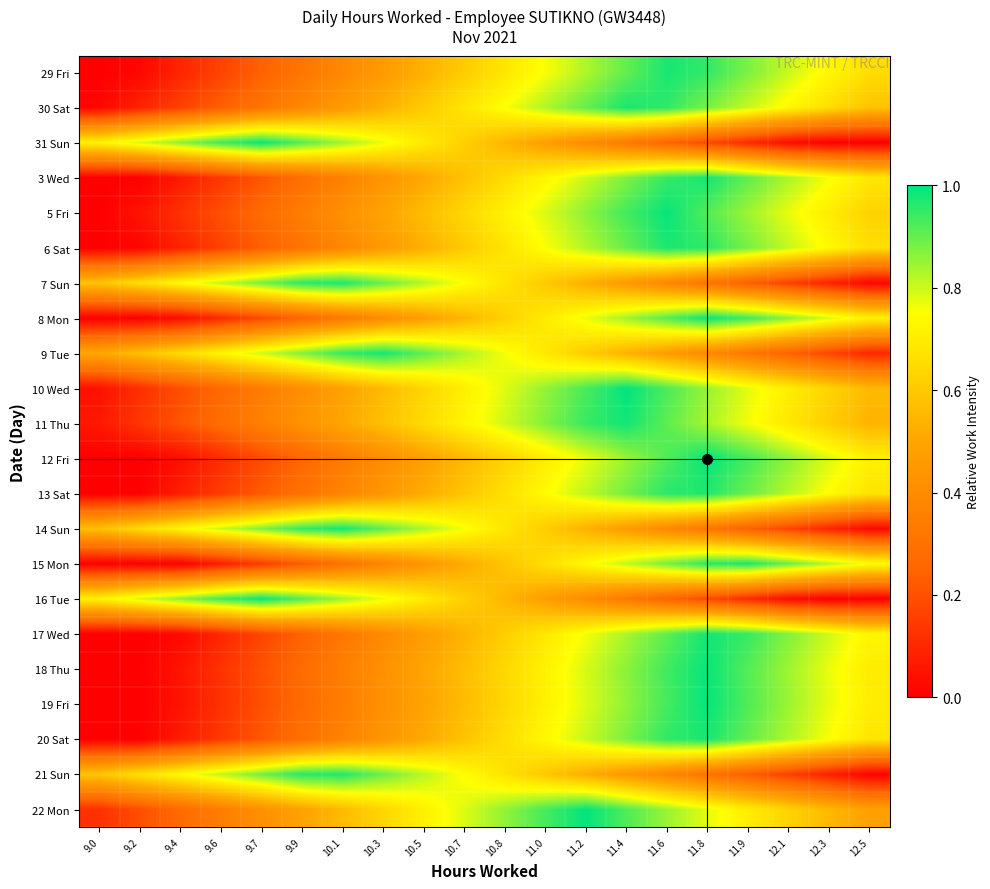

Reading left to right, transcribe all the data shown in this chart.

29 Fri: 9.0=0.0	9.2=0.0	9.4=0.1	9.6=0.2	9.7=0.2	9.9=0.3	10.1=0.4	10.3=0.5	10.5=0.5	10.7=0.6	10.8=0.7	11.0=0.8	11.2=0.8	11.4=0.9	11.6=1.0	11.8=1.0	11.9=0.9	12.1=0.8	12.3=0.7	12.5=0.7
30 Sat: 9.0=0.0	9.2=0.1	9.4=0.2	9.6=0.2	9.7=0.3	9.9=0.4	10.1=0.5	10.3=0.5	10.5=0.6	10.7=0.7	10.8=0.8	11.0=0.8	11.2=0.9	11.4=1.0	11.6=1.0	11.8=0.9	11.9=0.8	12.1=0.7	12.3=0.7	12.5=0.6
31 Sun: 9.0=0.7	9.2=0.8	9.4=0.9	9.6=0.9	9.7=1.0	9.9=0.9	10.1=0.8	10.3=0.8	10.5=0.7	10.7=0.6	10.8=0.5	11.0=0.5	11.2=0.4	11.4=0.3	11.6=0.3	11.8=0.2	11.9=0.1	12.1=0.0	12.3=0.0	12.5=0.0
3 Wed: 9.0=0.0	9.2=0.0	9.4=0.1	9.6=0.1	9.7=0.2	9.9=0.3	10.1=0.4	10.3=0.4	10.5=0.5	10.7=0.6	10.8=0.7	11.0=0.7	11.2=0.8	11.4=0.9	11.6=0.9	11.8=1.0	11.9=0.9	12.1=0.8	12.3=0.8	12.5=0.7
5 Fri: 9.0=0.0	9.2=0.0	9.4=0.1	9.6=0.2	9.7=0.3	9.9=0.3	10.1=0.4	10.3=0.5	10.5=0.6	10.7=0.6	10.8=0.7	11.0=0.8	11.2=0.9	11.4=0.9	11.6=1.0	11.8=0.9	11.9=0.8	12.1=0.8	12.3=0.7	12.5=0.6
6 Sat: 9.0=0.0	9.2=0.0	9.4=0.1	9.6=0.2	9.7=0.2	9.9=0.3	10.1=0.4	10.3=0.5	10.5=0.5	10.7=0.6	10.8=0.7	11.0=0.8	11.2=0.8	11.4=0.9	11.6=1.0	11.8=1.0	11.9=0.9	12.1=0.8	12.3=0.7	12.5=0.7
7 Sun: 9.0=0.6	9.2=0.7	9.4=0.7	9.6=0.8	9.7=0.9	9.9=1.0	10.1=1.0	10.3=0.9	10.5=0.8	10.7=0.7	10.8=0.7	11.0=0.6	11.2=0.5	11.4=0.5	11.6=0.4	11.8=0.3	11.9=0.2	12.1=0.2	12.3=0.1	12.5=0.0
8 Mon: 9.0=0.0	9.2=0.0	9.4=0.0	9.6=0.1	9.7=0.2	9.9=0.3	10.1=0.3	10.3=0.4	10.5=0.5	10.7=0.5	10.8=0.6	11.0=0.7	11.2=0.8	11.4=0.8	11.6=0.9	11.8=1.0	11.9=0.9	12.1=0.9	12.3=0.8	12.5=0.7
9 Tue: 9.0=0.5	9.2=0.6	9.4=0.7	9.6=0.7	9.7=0.8	9.9=0.9	10.1=0.9	10.3=1.0	10.5=0.9	10.7=0.8	10.8=0.8	11.0=0.7	11.2=0.6	11.4=0.5	11.6=0.5	11.8=0.4	11.9=0.3	12.1=0.2	12.3=0.2	12.5=0.1
10 Wed: 9.0=0.0	9.2=0.1	9.4=0.2	9.6=0.3	9.7=0.3	9.9=0.4	10.1=0.5	10.3=0.6	10.5=0.6	10.7=0.7	10.8=0.8	11.0=0.9	11.2=0.9	11.4=1.0	11.6=0.9	11.8=0.9	11.9=0.8	12.1=0.7	12.3=0.6	12.5=0.6
11 Thu: 9.0=0.1	9.2=0.1	9.4=0.2	9.6=0.3	9.7=0.4	9.9=0.4	10.1=0.5	10.3=0.6	10.5=0.6	10.7=0.7	10.8=0.8	11.0=0.9	11.2=0.9	11.4=1.0	11.6=0.9	11.8=0.8	11.9=0.8	12.1=0.7	12.3=0.6	12.5=0.5
12 Fri: 9.0=0.0	9.2=0.0	9.4=0.0	9.6=0.1	9.7=0.2	9.9=0.3	10.1=0.3	10.3=0.4	10.5=0.5	10.7=0.6	10.8=0.6	11.0=0.7	11.2=0.8	11.4=0.8	11.6=0.9	11.8=1.0	11.9=0.9	12.1=0.9	12.3=0.8	12.5=0.7
13 Sat: 9.0=0.0	9.2=0.0	9.4=0.1	9.6=0.1	9.7=0.2	9.9=0.3	10.1=0.4	10.3=0.4	10.5=0.5	10.7=0.6	10.8=0.7	11.0=0.7	11.2=0.8	11.4=0.9	11.6=1.0	11.8=1.0	11.9=0.9	12.1=0.8	12.3=0.7	12.5=0.7
14 Sun: 9.0=0.6	9.2=0.7	9.4=0.7	9.6=0.8	9.7=0.9	9.9=0.9	10.1=1.0	10.3=0.9	10.5=0.8	10.7=0.8	10.8=0.7	11.0=0.6	11.2=0.5	11.4=0.5	11.6=0.4	11.8=0.3	11.9=0.2	12.1=0.2	12.3=0.1	12.5=0.0
15 Mon: 9.0=0.0	9.2=0.0	9.4=0.0	9.6=0.1	9.7=0.1	9.9=0.2	10.1=0.3	10.3=0.4	10.5=0.4	10.7=0.5	10.8=0.6	11.0=0.7	11.2=0.7	11.4=0.8	11.6=0.9	11.8=1.0	11.9=1.0	12.1=0.9	12.3=0.8	12.5=0.7
16 Tue: 9.0=0.7	9.2=0.8	9.4=0.9	9.6=0.9	9.7=1.0	9.9=0.9	10.1=0.8	10.3=0.8	10.5=0.7	10.7=0.6	10.8=0.5	11.0=0.5	11.2=0.4	11.4=0.3	11.6=0.3	11.8=0.2	11.9=0.1	12.1=0.0	12.3=0.0	12.5=0.0
17 Wed: 9.0=0.0	9.2=0.0	9.4=0.0	9.6=0.1	9.7=0.2	9.9=0.2	10.1=0.3	10.3=0.4	10.5=0.5	10.7=0.5	10.8=0.6	11.0=0.7	11.2=0.8	11.4=0.8	11.6=0.9	11.8=1.0	11.9=0.9	12.1=0.9	12.3=0.8	12.5=0.7
18 Thu: 9.0=0.0	9.2=0.0	9.4=0.1	9.6=0.1	9.7=0.2	9.9=0.3	10.1=0.3	10.3=0.4	10.5=0.5	10.7=0.6	10.8=0.6	11.0=0.7	11.2=0.8	11.4=0.9	11.6=0.9	11.8=1.0	11.9=0.9	12.1=0.8	12.3=0.8	12.5=0.7
19 Fri: 9.0=0.0	9.2=0.0	9.4=0.0	9.6=0.1	9.7=0.2	9.9=0.3	10.1=0.3	10.3=0.4	10.5=0.5	10.7=0.6	10.8=0.6	11.0=0.7	11.2=0.8	11.4=0.9	11.6=0.9	11.8=1.0	11.9=0.9	12.1=0.8	12.3=0.8	12.5=0.7
20 Sat: 9.0=0.0	9.2=0.0	9.4=0.1	9.6=0.1	9.7=0.2	9.9=0.3	10.1=0.4	10.3=0.4	10.5=0.5	10.7=0.6	10.8=0.7	11.0=0.7	11.2=0.8	11.4=0.9	11.6=1.0	11.8=1.0	11.9=0.9	12.1=0.8	12.3=0.8	12.5=0.7
21 Sun: 9.0=0.6	9.2=0.7	9.4=0.7	9.6=0.8	9.7=0.9	9.9=1.0	10.1=1.0	10.3=0.9	10.5=0.8	10.7=0.7	10.8=0.7	11.0=0.6	11.2=0.5	11.4=0.5	11.6=0.4	11.8=0.3	11.9=0.2	12.1=0.2	12.3=0.1	12.5=0.0
22 Mon: 9.0=0.1	9.2=0.2	9.4=0.3	9.6=0.3	9.7=0.4	9.9=0.5	10.1=0.6	10.3=0.6	10.5=0.7	10.7=0.8	10.8=0.9	11.0=0.9	11.2=1.0	11.4=0.9	11.6=0.8	11.8=0.8	11.9=0.7	12.1=0.6	12.3=0.6	12.5=0.5